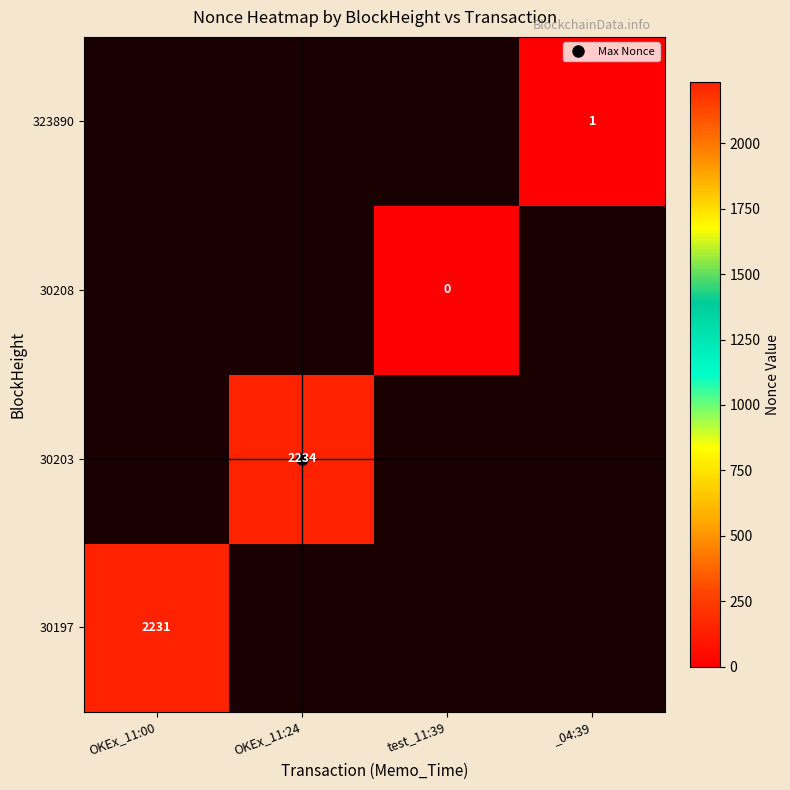

Rank the series at OKEx_11:00 from highest to lowest value.

30197, 30203, 30208, 323890